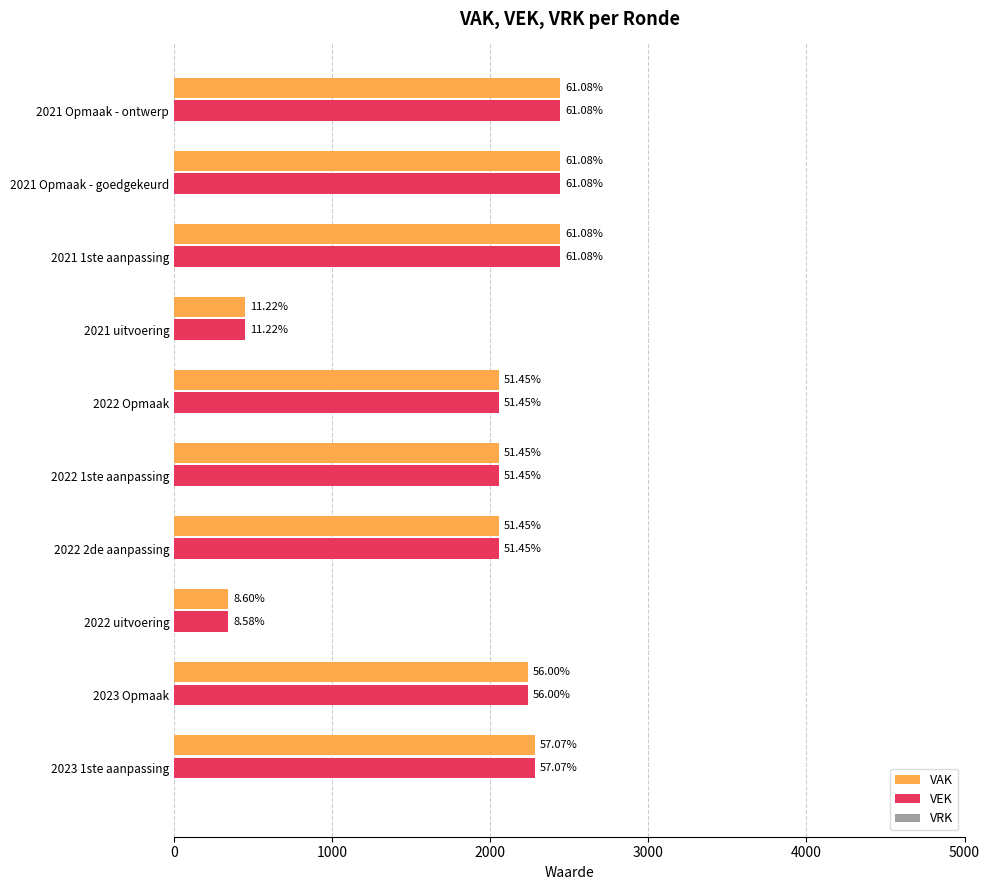

At how many categories does at least one series exceed 1180?

8